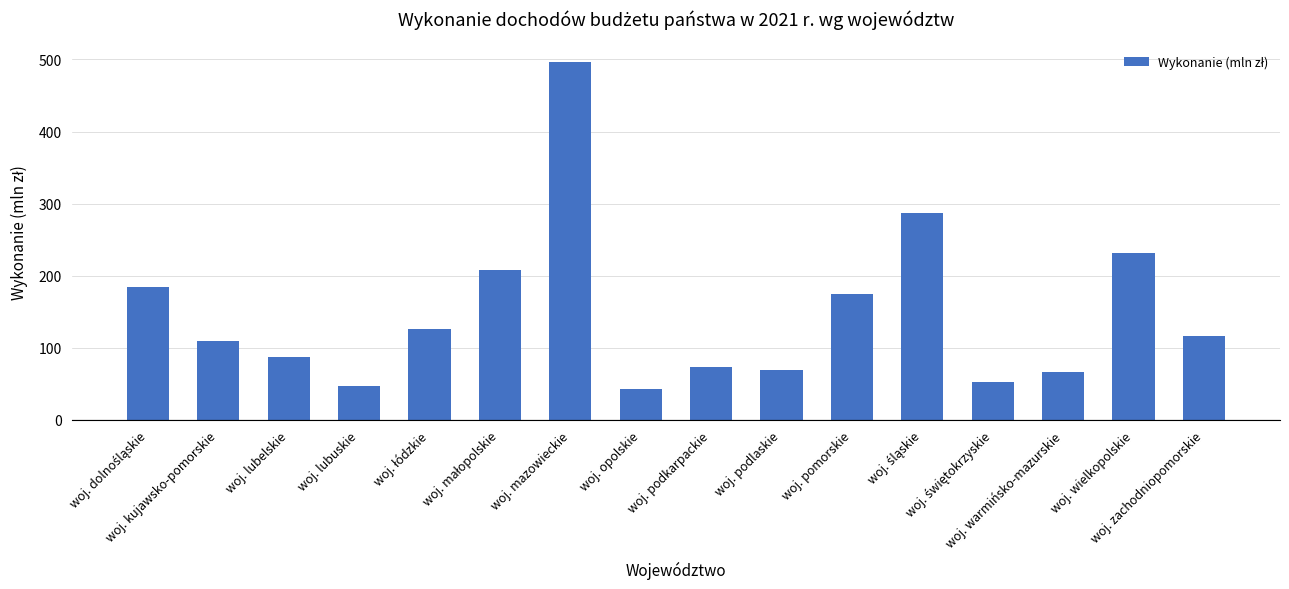

What is the difference between the maximum and minimum values?

453.5